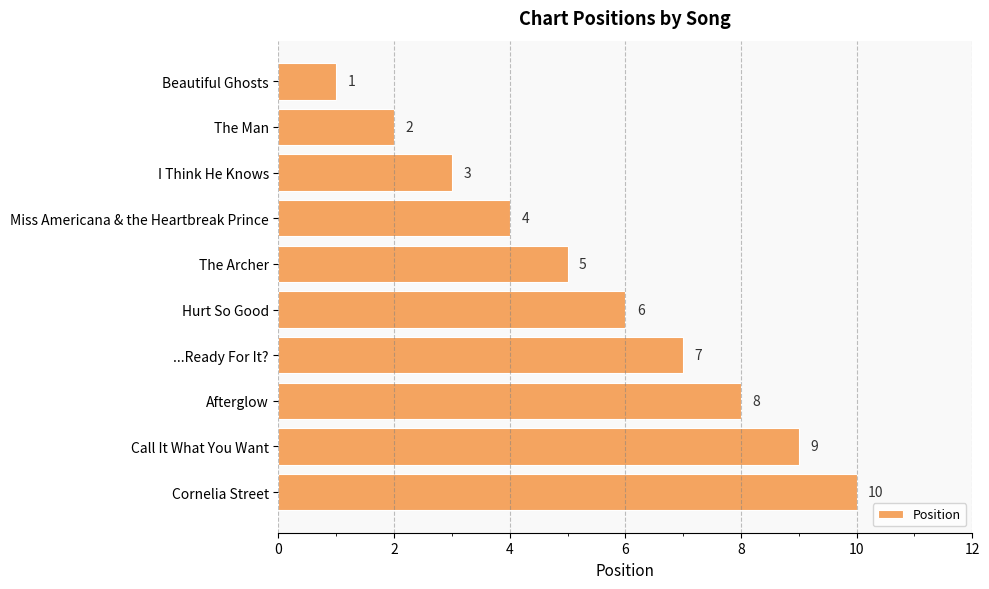

At which label is the value closest to 5?

The Archer